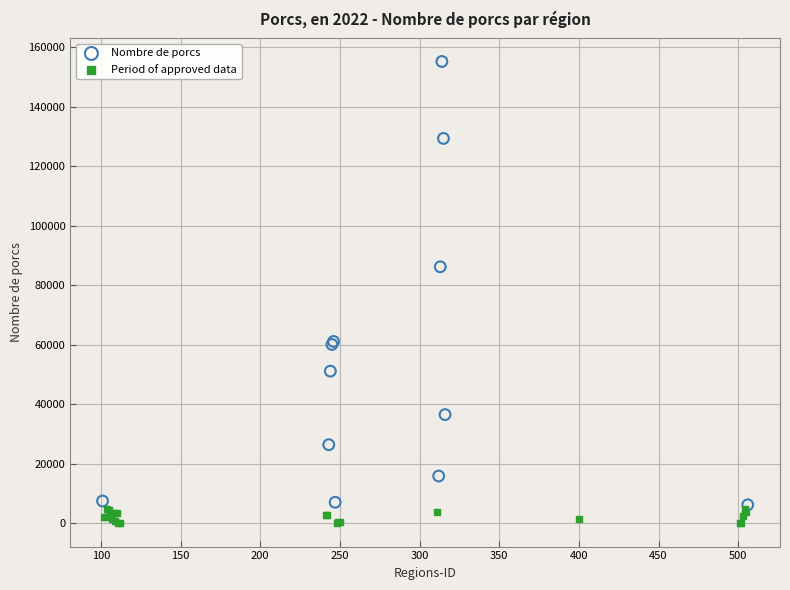

Which series contains the highest Y value?

Nombre de porcs